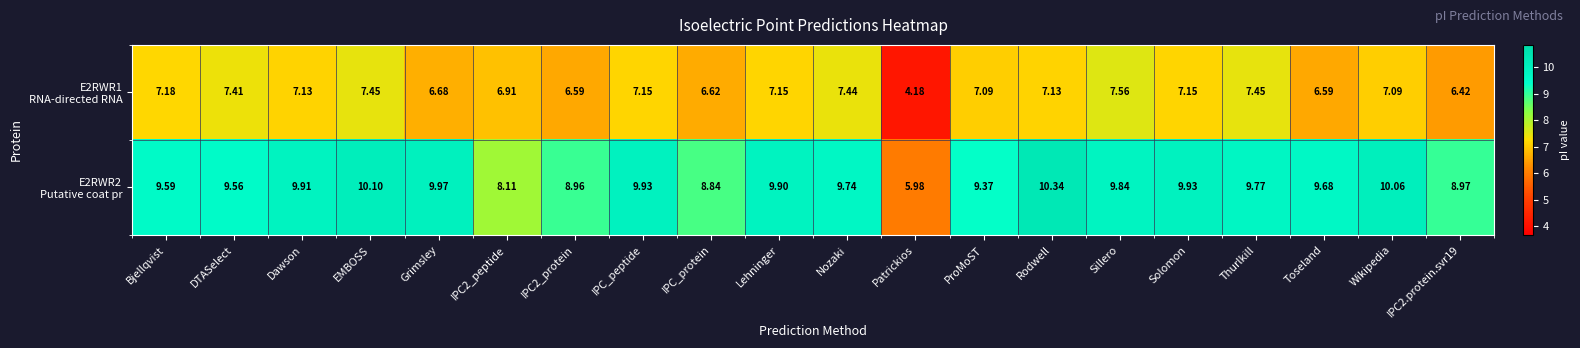

Which label corresponds to the largest value in the chart?

Rodwell